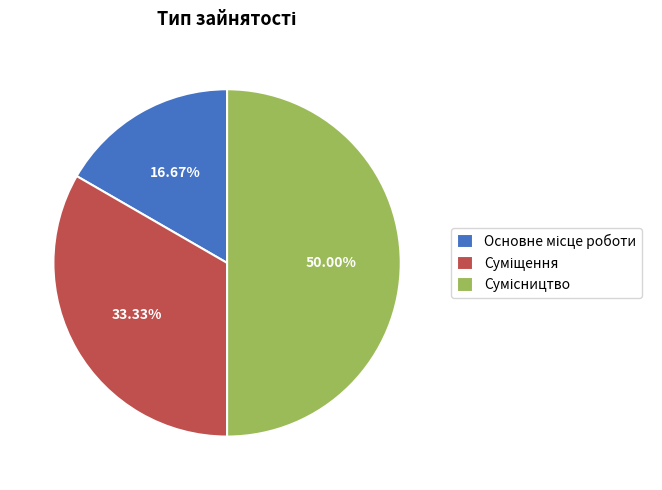

Which slice is the smallest?

Основне місце роботи